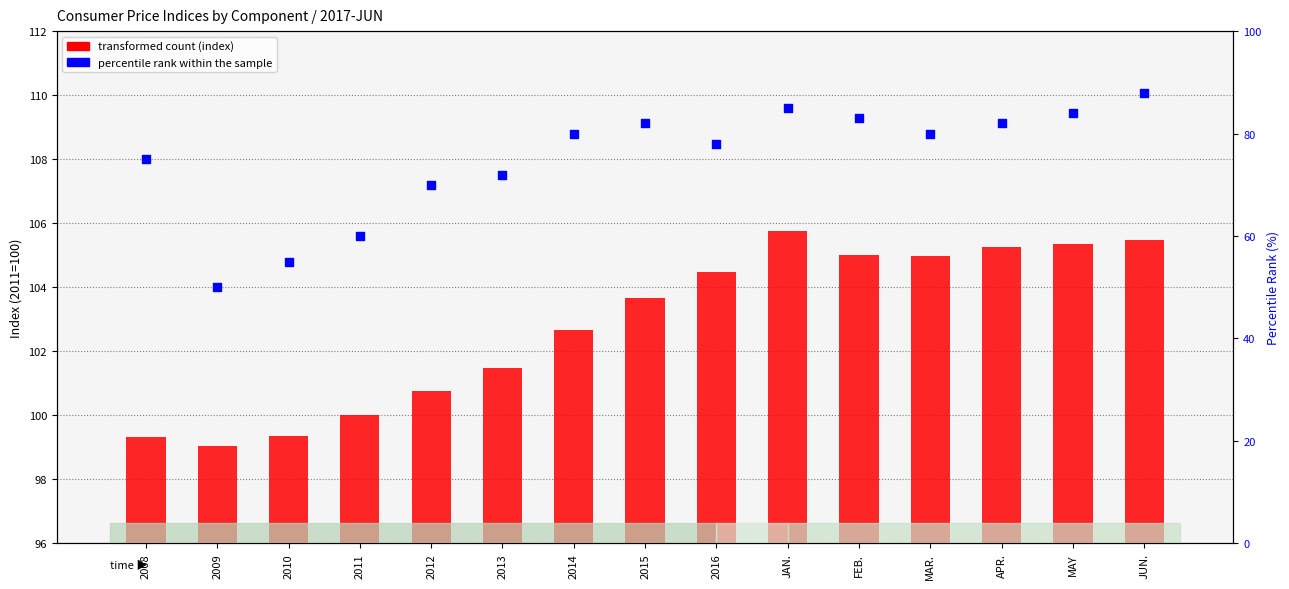

At which category is the sum across all series the highest?

JUN.